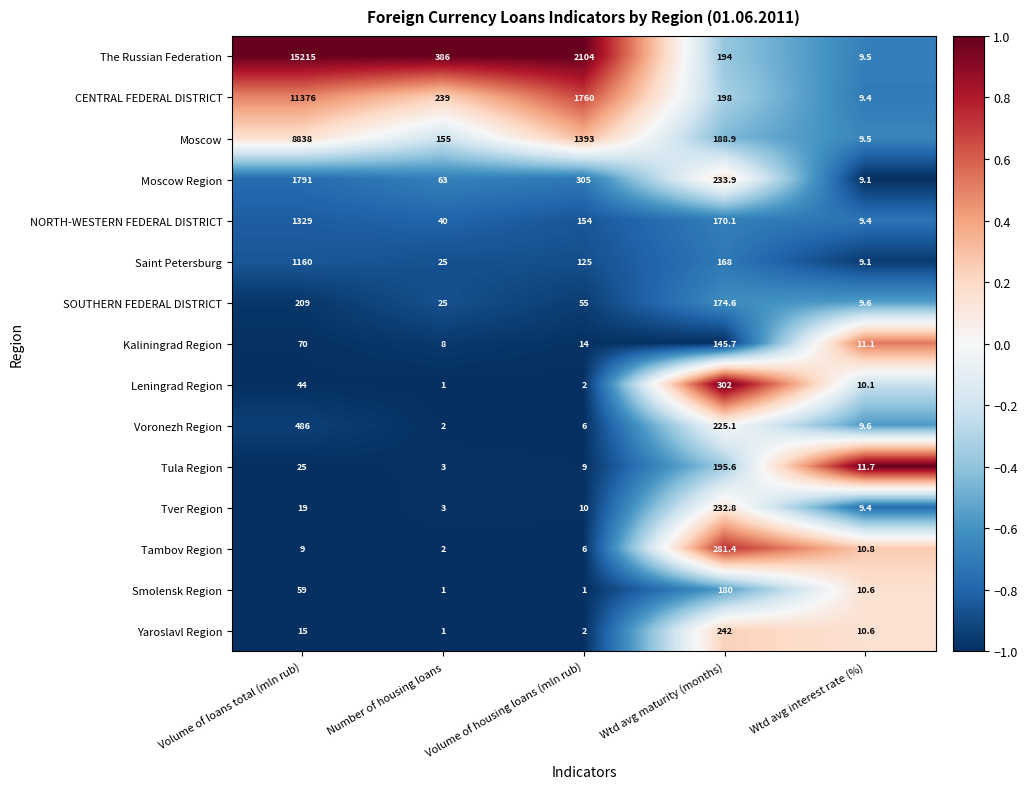

What is the difference between the highest and lowest values at Number of housing loans?

385.0